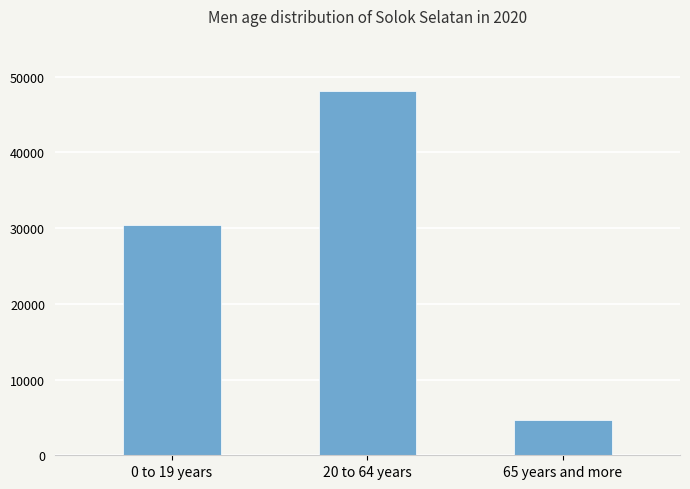

At which category does the chart reach its minimum across all series?

65 years and more